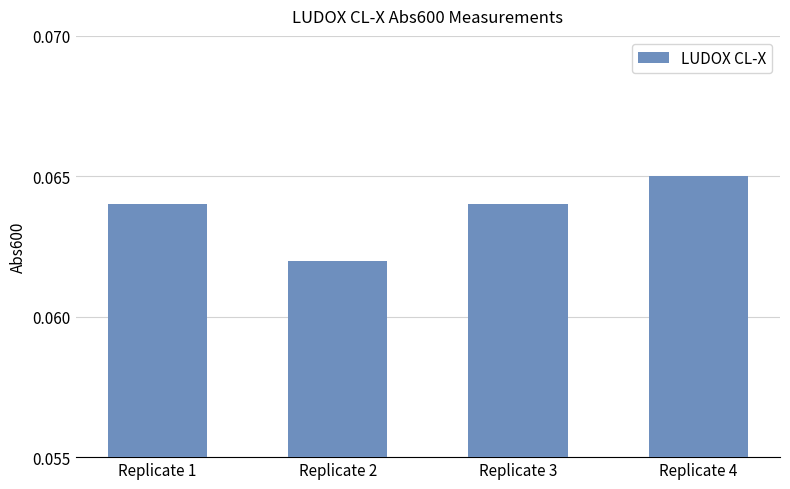

At which category does the chart reach its minimum across all series?

Replicate 2